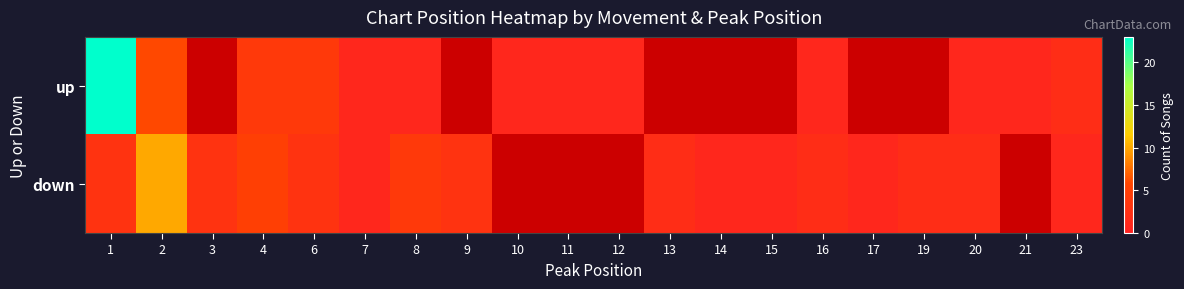

What is the smallest value displayed?

1.0